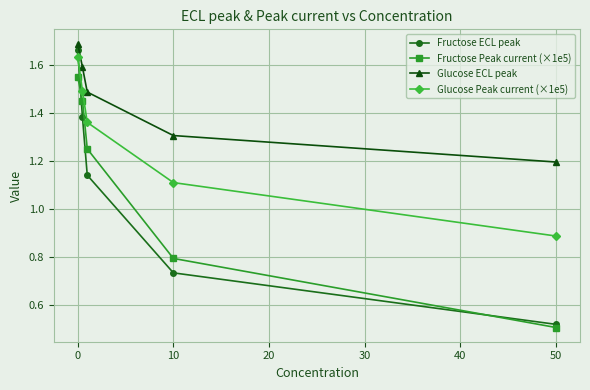

True or false: Glucose ECL peak and Fructose ECL peak intersect in this chart.

False